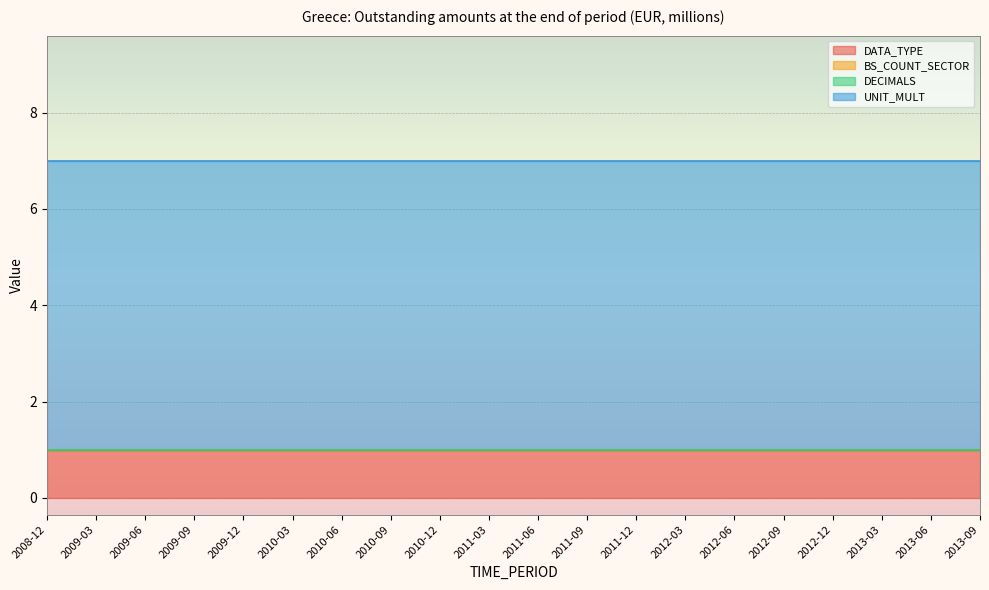

True or false: DECIMALS has more than 1 interior local peaks.

False